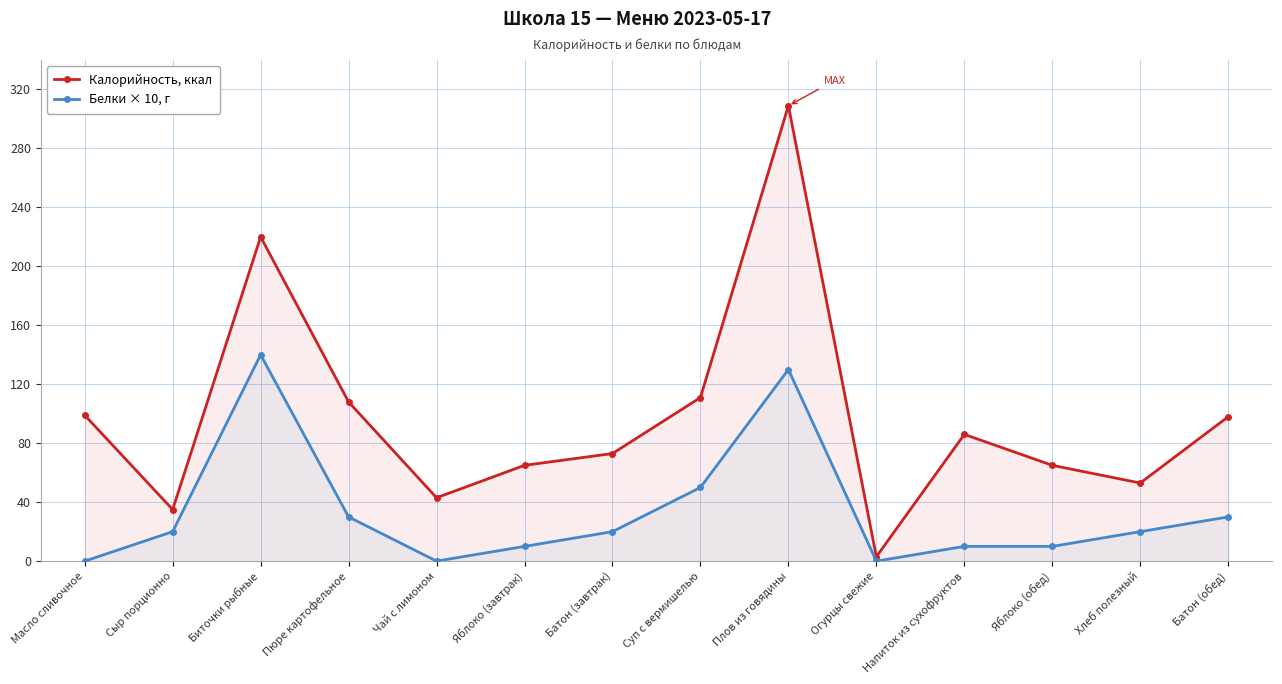

List the series in order of their peak value, highest first.

Калорийность, ккал, Белки × 10, г